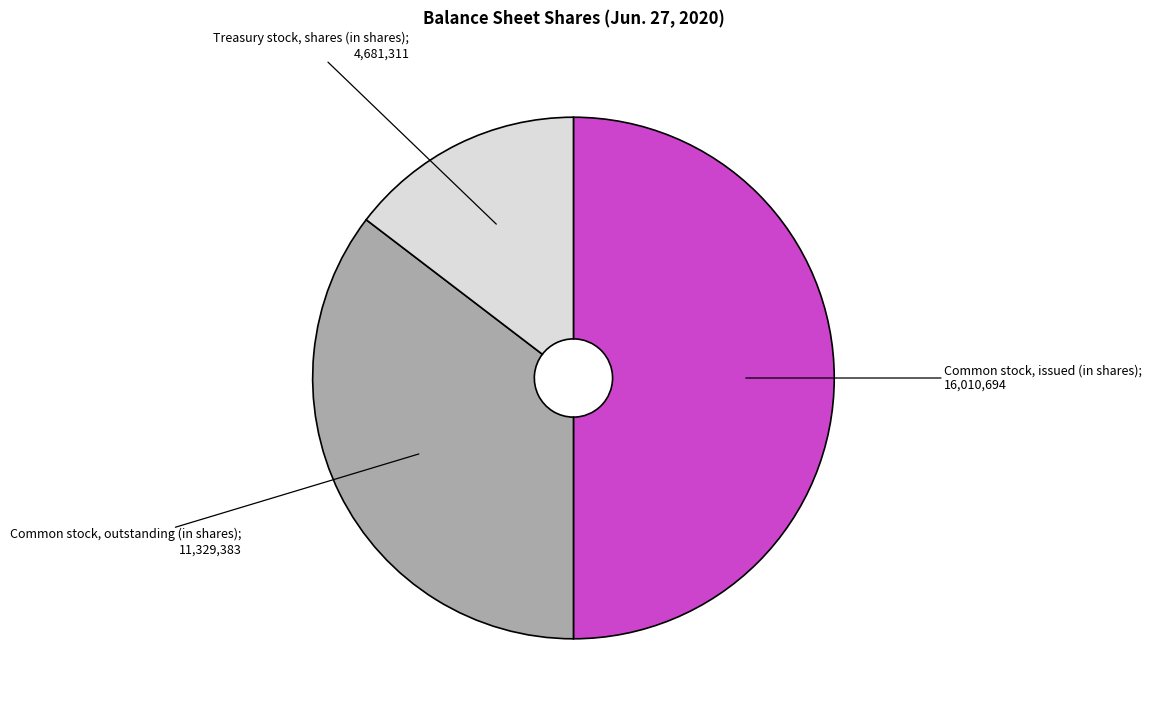

How many slices are in this pie chart?

3